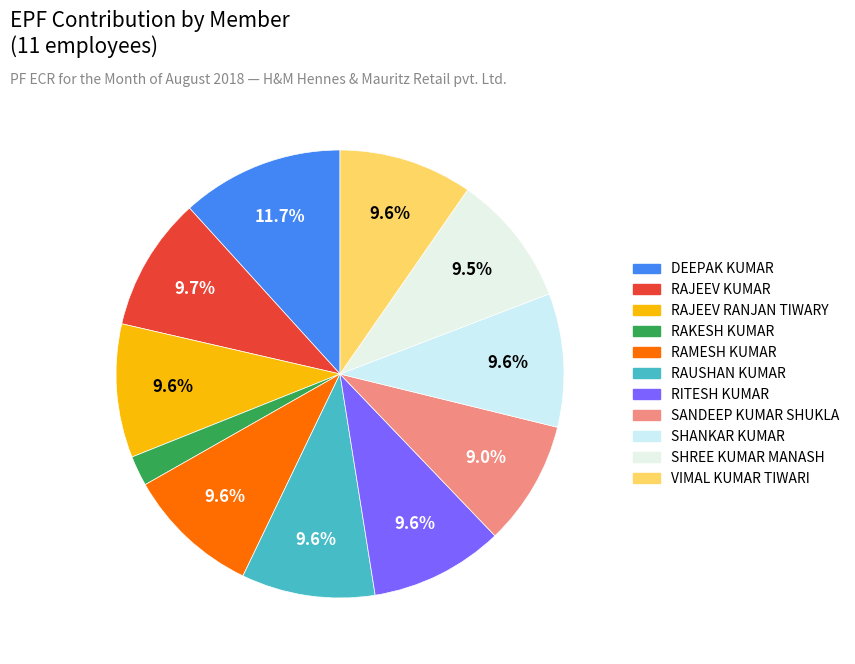

What percentage is the RAJEEV RANJAN TIWARY slice, to the nearest percent?

10%